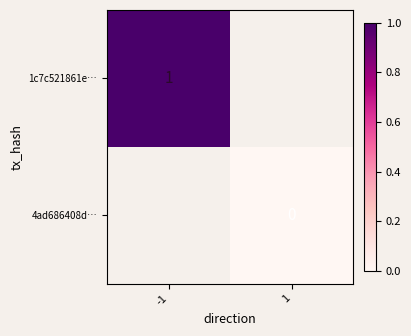

Is it true that 1c7c521861e… equals 0.2 at -1?

False